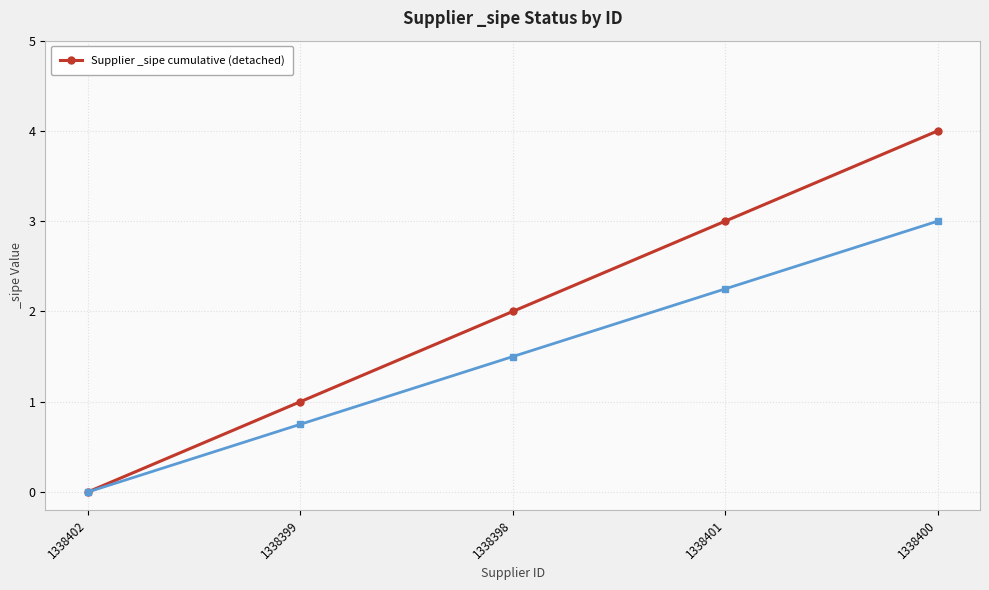

What is the difference between the second highest and minimum values?

3